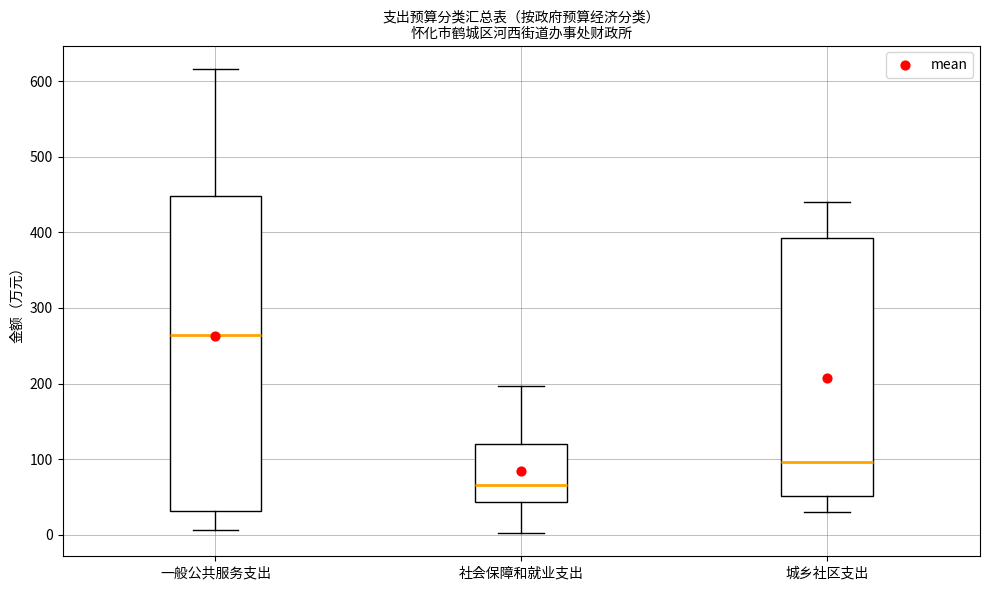

Which box has the highest median line?

一般公共服务支出